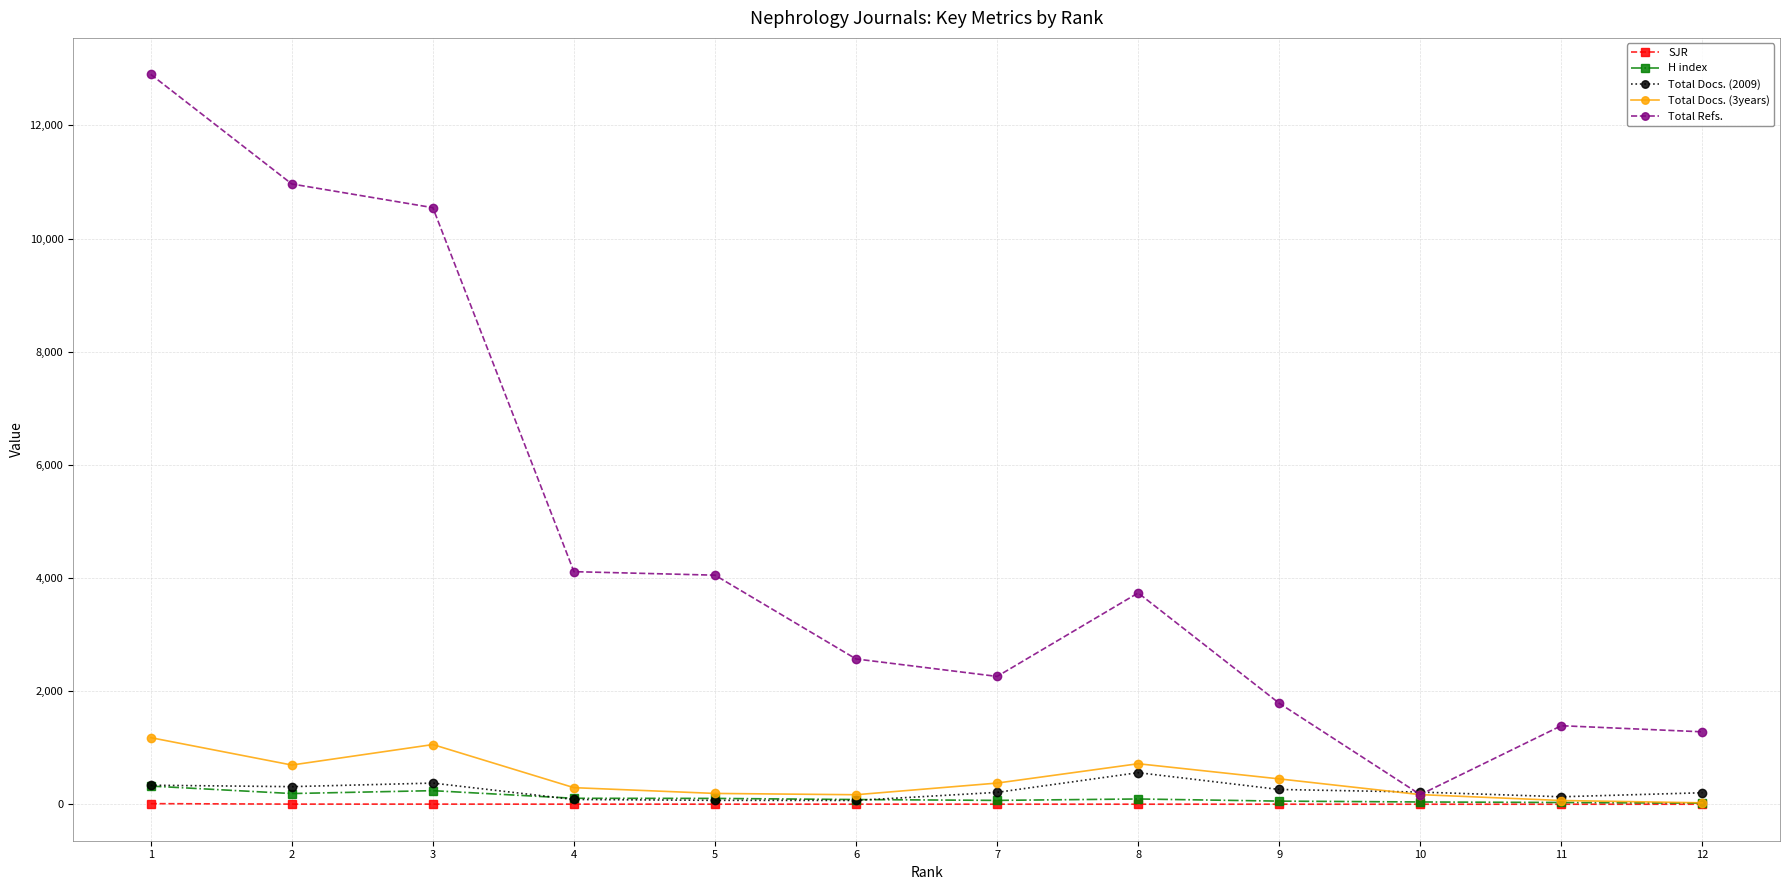

The value of Total Docs. (2009) at 3 is 374.0. True or false?

True